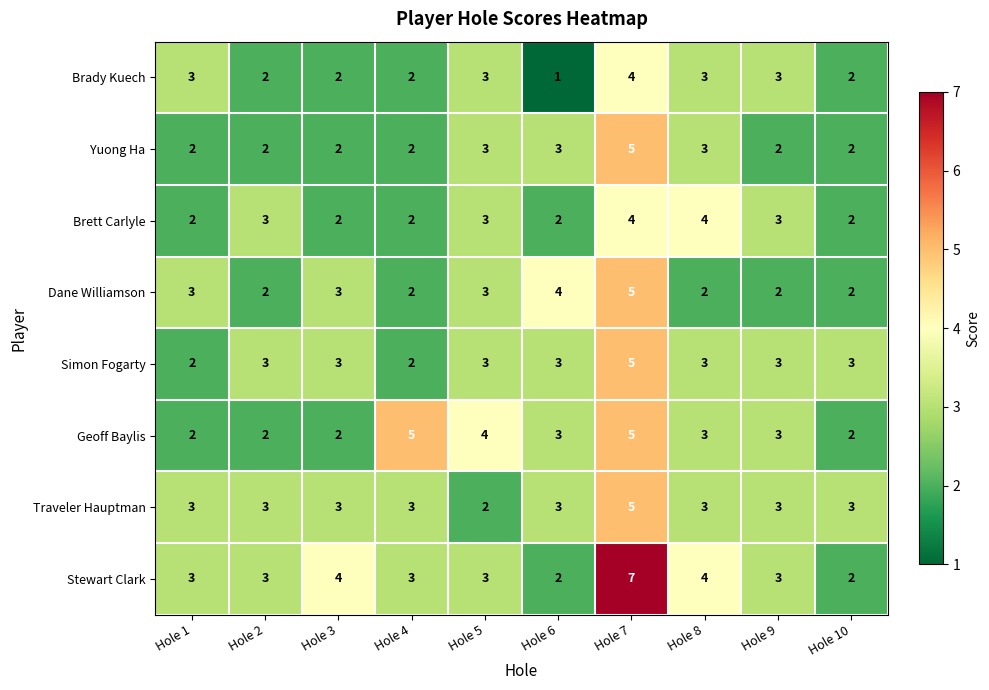

What is the sum of the Dane Williamson values at Hole 3 and Hole 10?

5